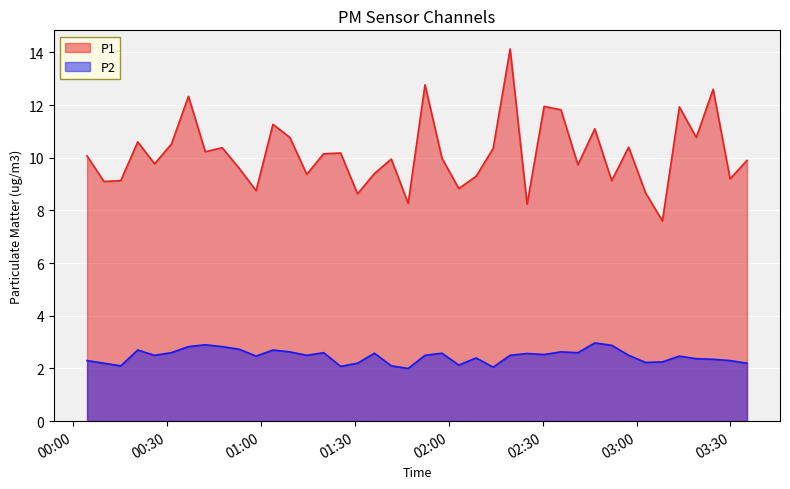

True or false: P2 has more than 0 interior local peaks.

True